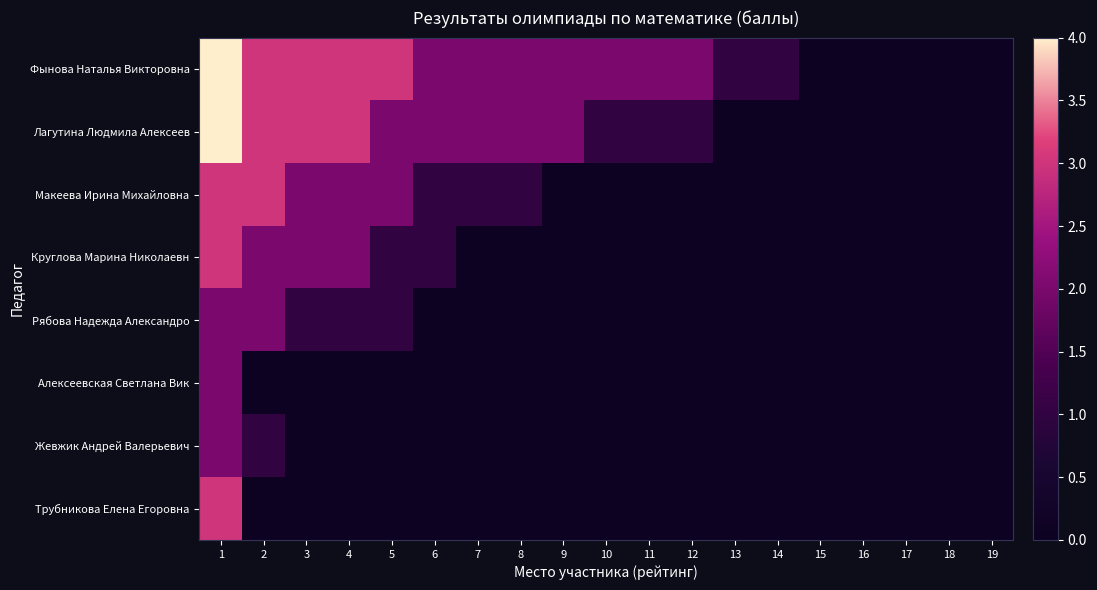

How many series are shown in this chart?

8